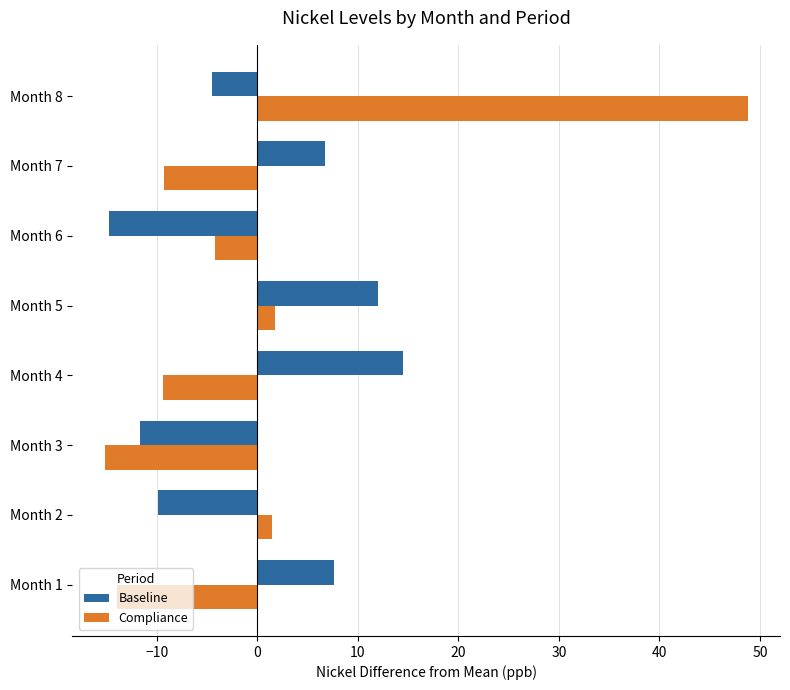

At which category is the sum across all series the highest?

Month 8